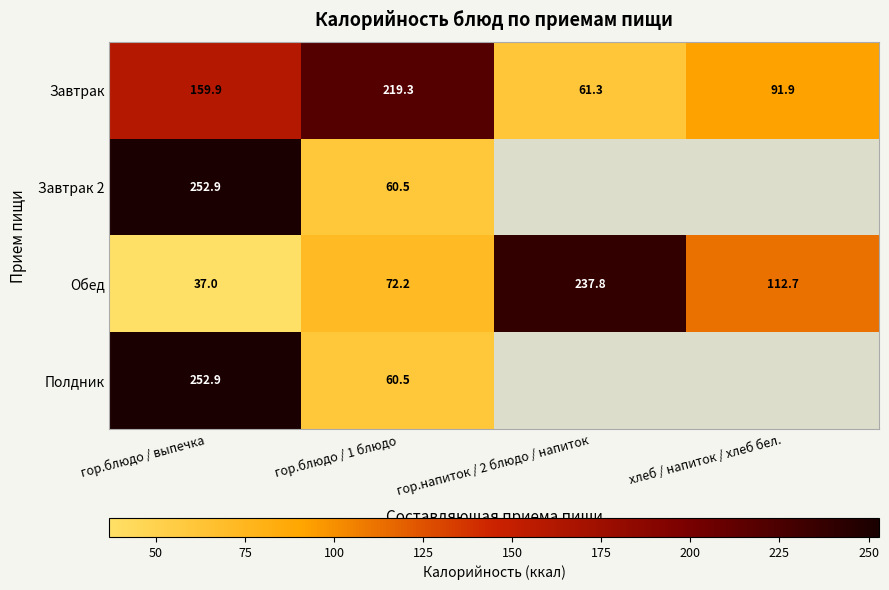

What is the greatest value displayed?

252.9